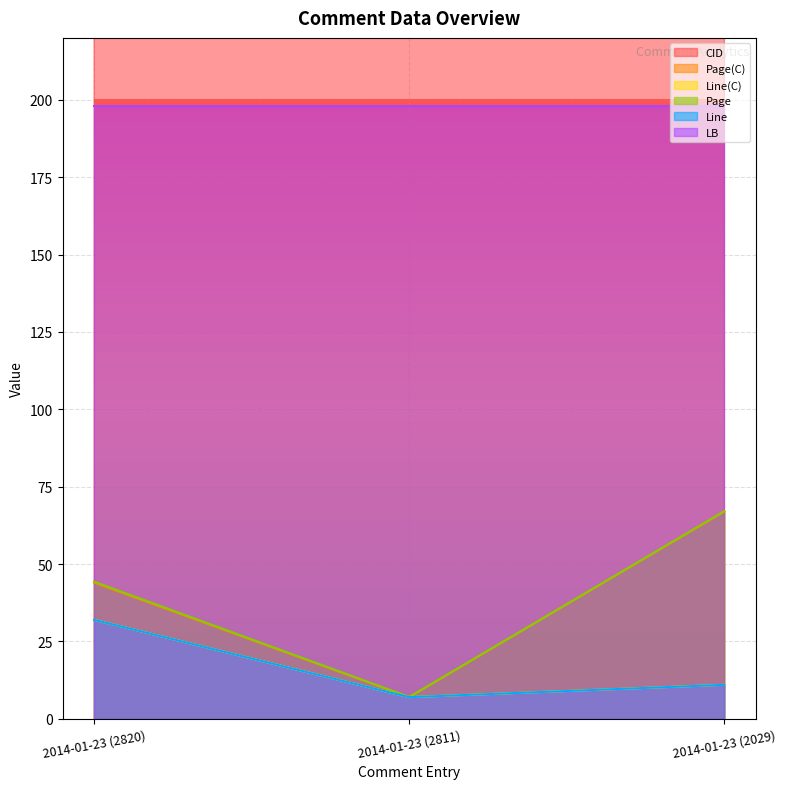

Is it true that Line(C) equals 32.0 at 2014-01-23 (2820)?

True